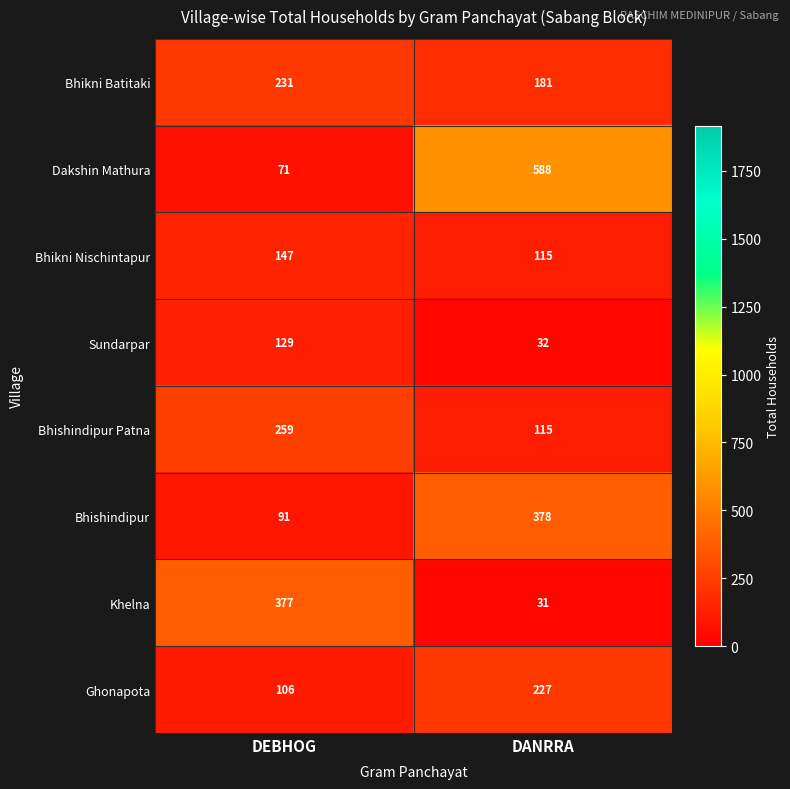

What is the greatest value displayed?

588